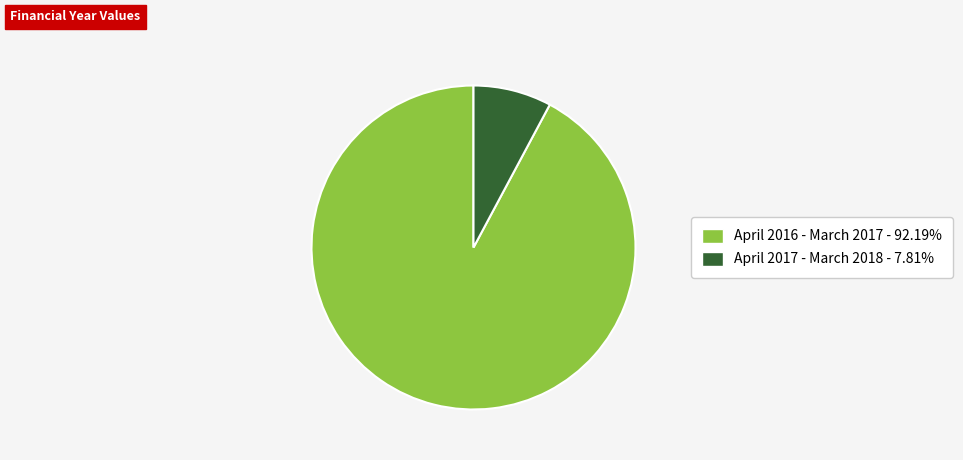

Approximately how many times larger is the value at April 2017 - March 2018 compared to April 2016 - March 2017?

0.1